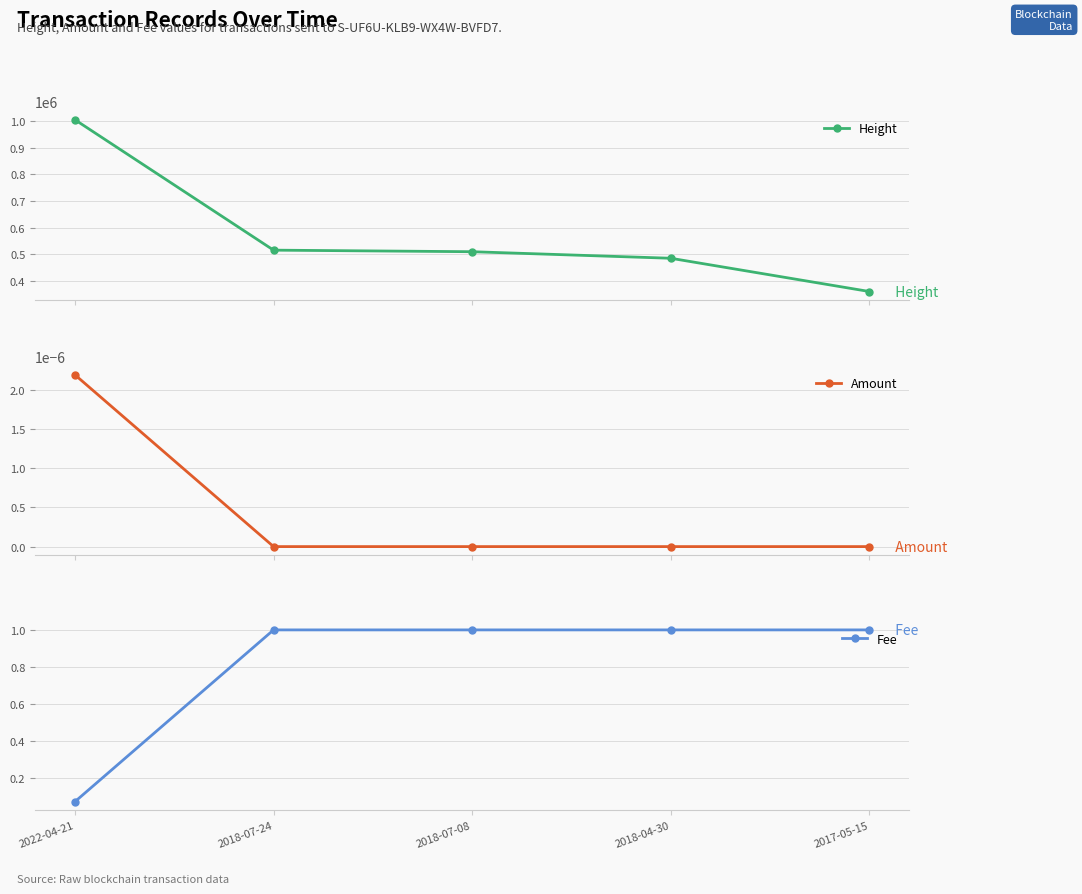

Between 2022-04-21 and 2018-07-08, which is larger?

2022-04-21